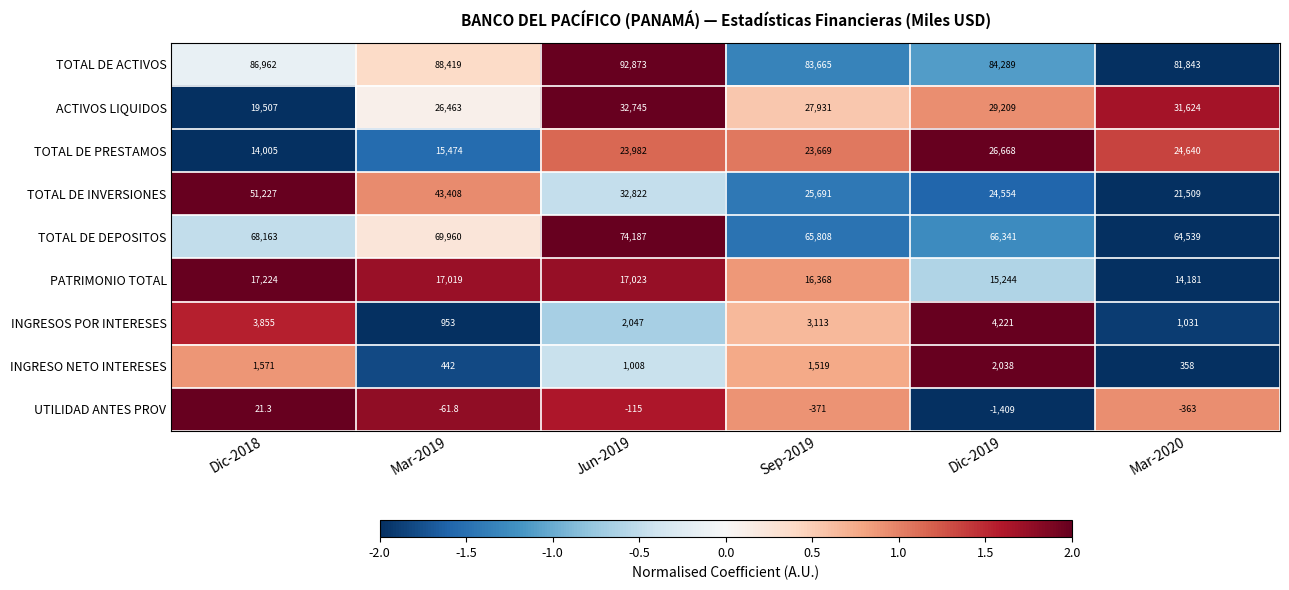

Rank the series at Mar-2020 from lowest to highest value.

UTILIDAD ANTES PROV, INGRESO NETO INTERESES, INGRESOS POR INTERESES, PATRIMONIO TOTAL, TOTAL DE INVERSIONES, TOTAL DE PRESTAMOS, ACTIVOS LIQUIDOS, TOTAL DE DEPOSITOS, TOTAL DE ACTIVOS